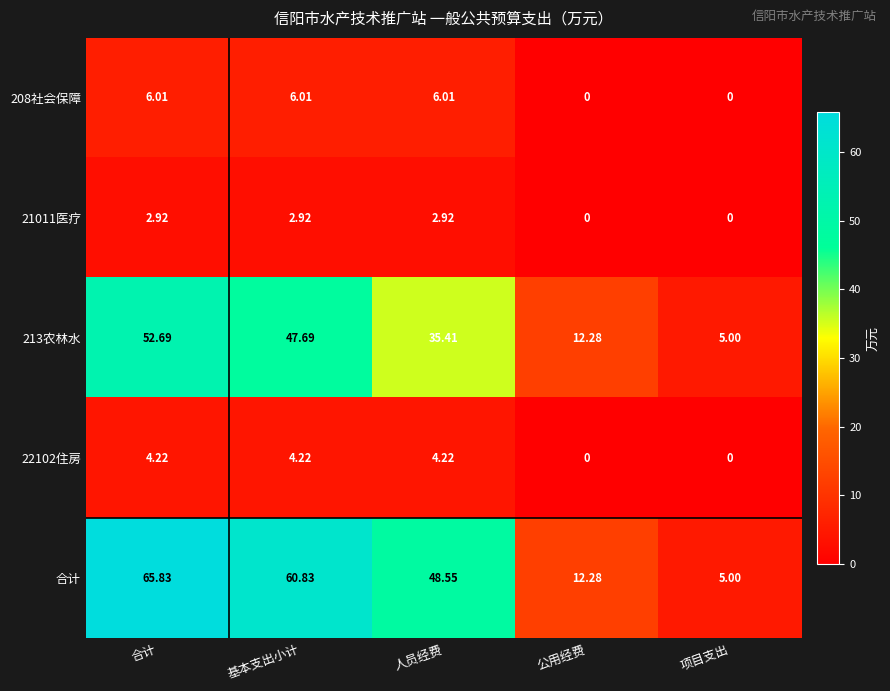

What is the total value across all series at 项目支出?

10.0